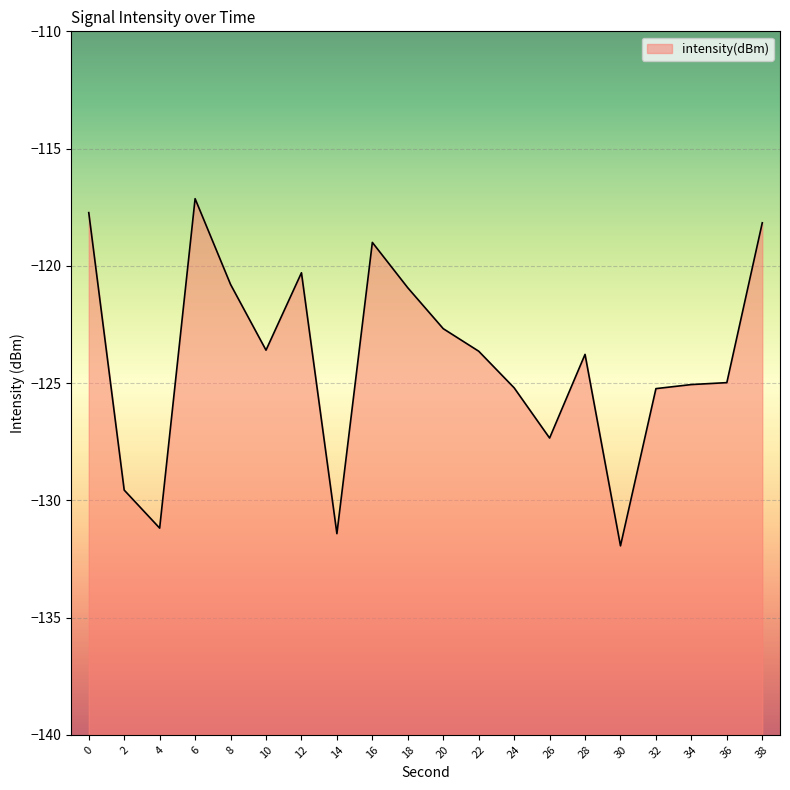

How many interior local peaks (higher than both neighbors) does the data have?

4